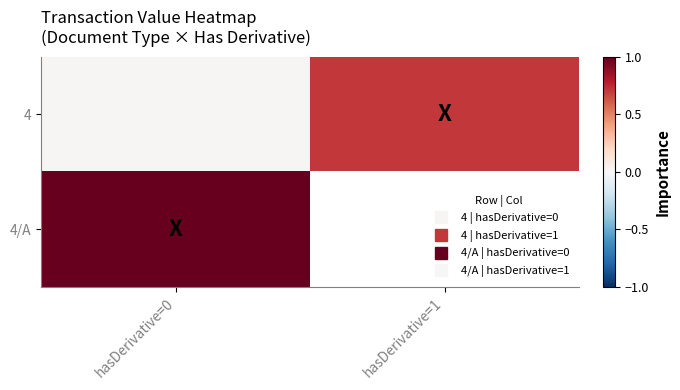

Which label corresponds to the largest value in the chart?

hasDerivative=0